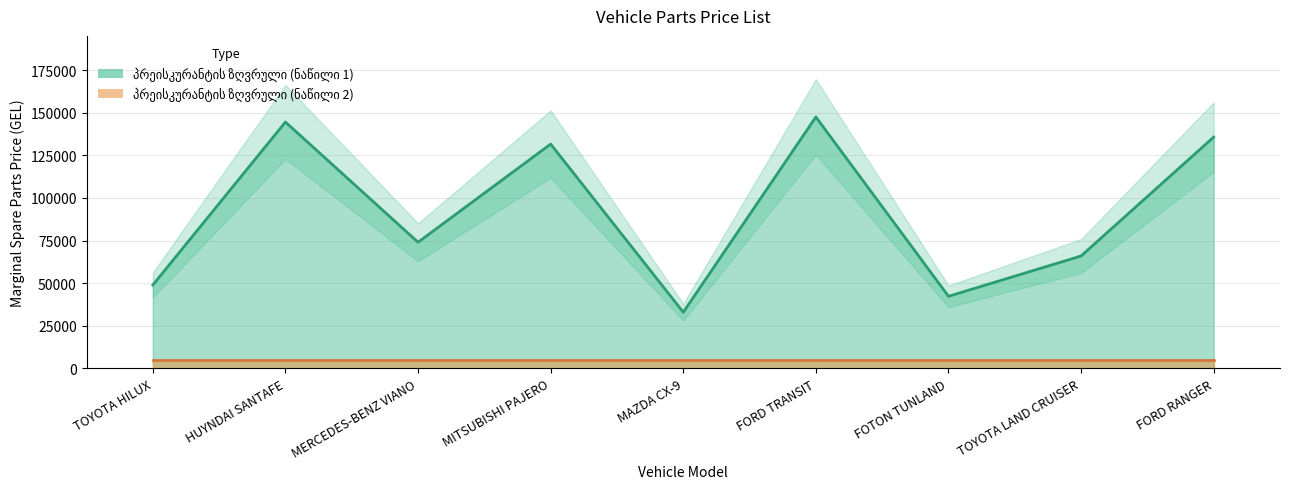

Reading left to right, extract all data points from this chart.

TOYOTA HILUX=48918.9	HUYNDAI SANTAFE=144512.9	MERCEDES-BENZ VIANO=74003.7	MITSUBISHI PAJERO=131578.7	MAZDA CX-9=32945.0	FORD TRANSIT=147468.2	FOTON TUNLAND=42293.9	TOYOTA LAND CRUISER=65941.3	FORD RANGER=135692.0